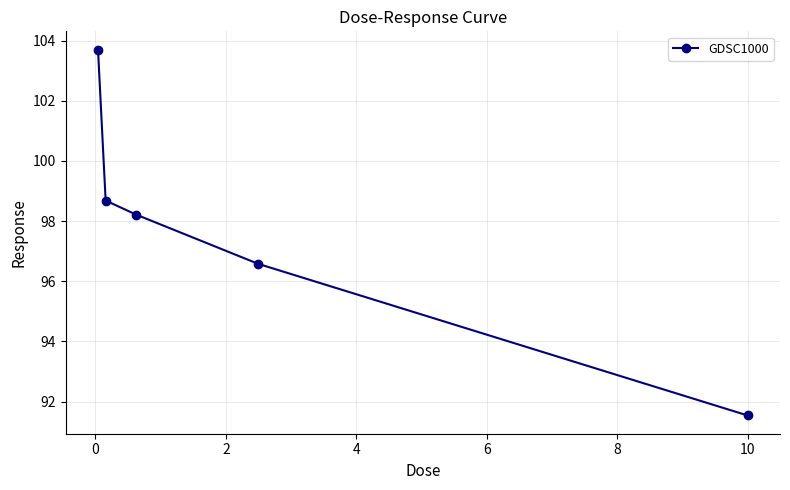

What is the maximum value shown in the chart?

103.7